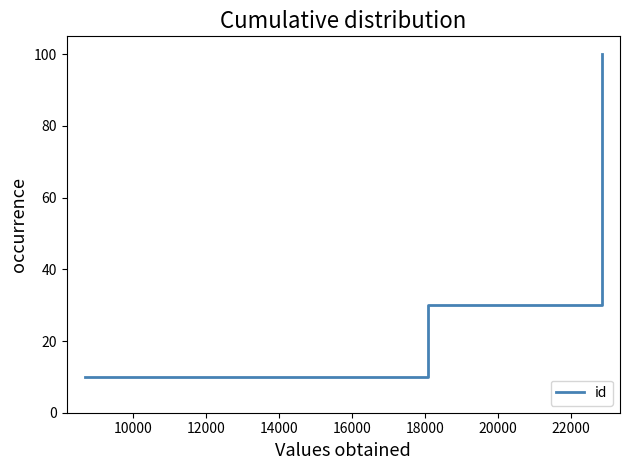

What is the sum of all values?

550